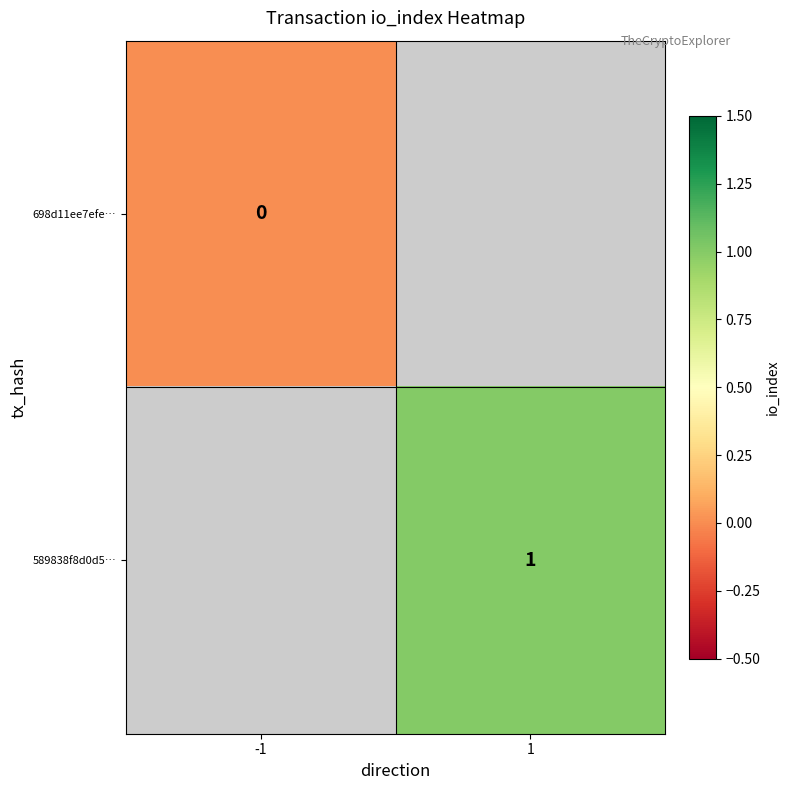

Is it true that 589838f8d0d5… equals 2 at 1?

False